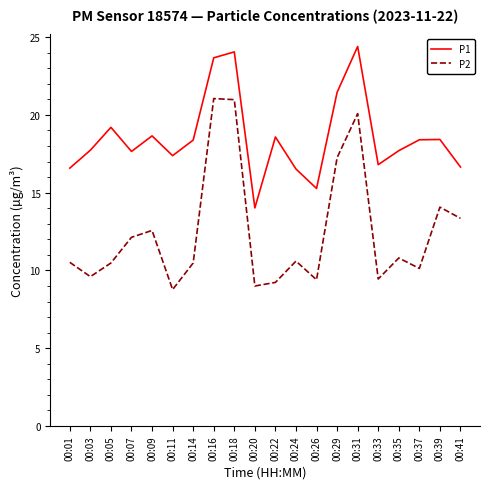

What is the difference between the highest and lowest values at 00:31?

4.3